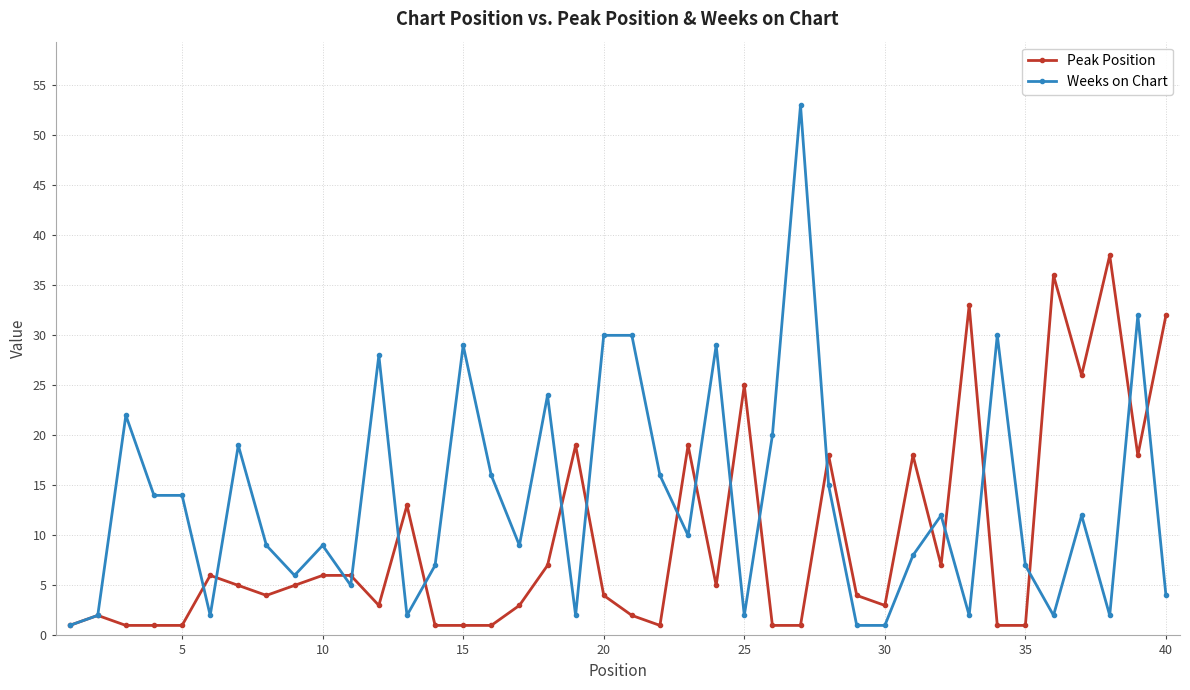

What is the difference between the second highest and second lowest values in the Peak Position series?

35